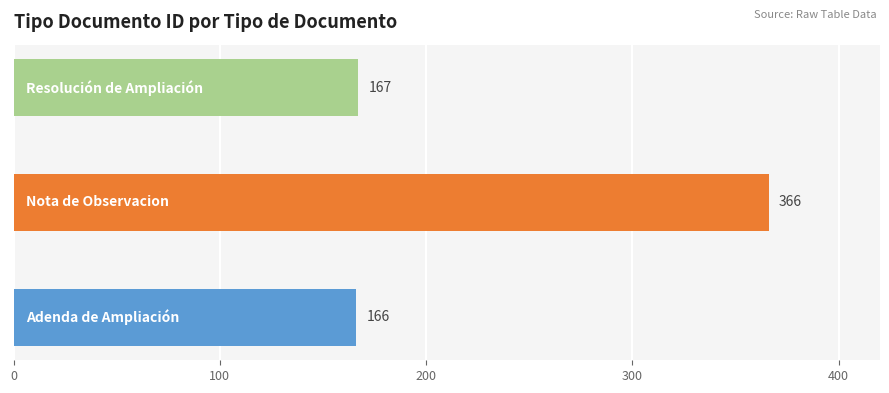

What is the difference between the maximum and minimum values?

200